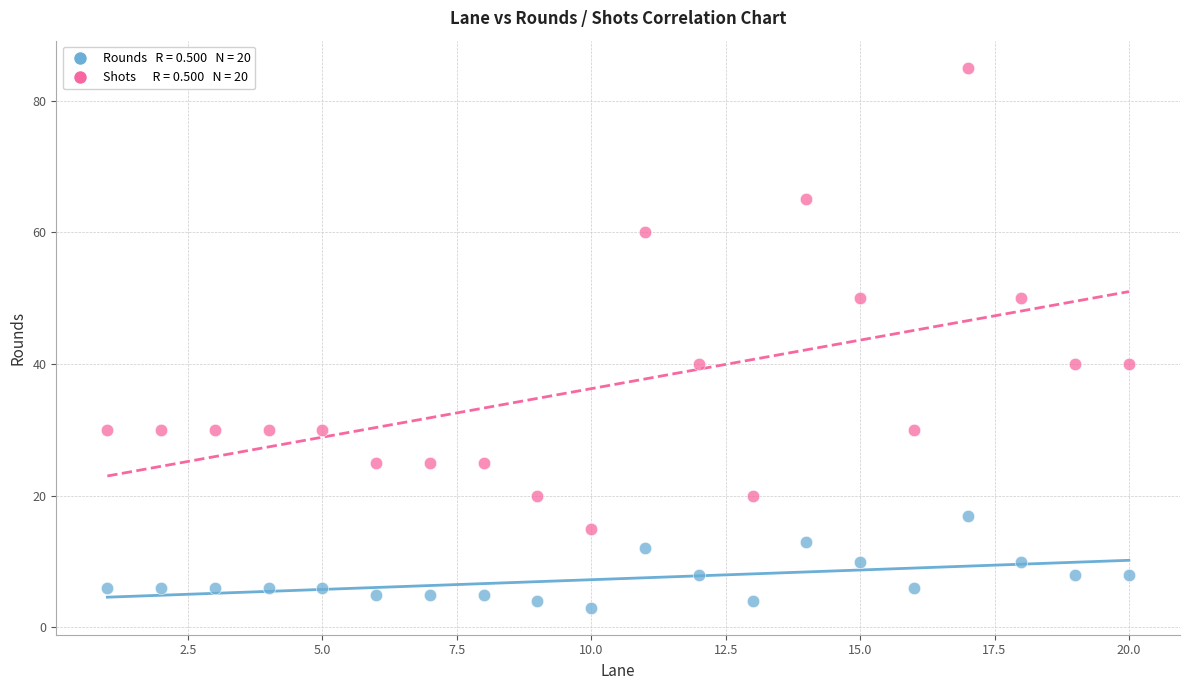

Across all data points, what is the range of Y values (max minus min)?

82